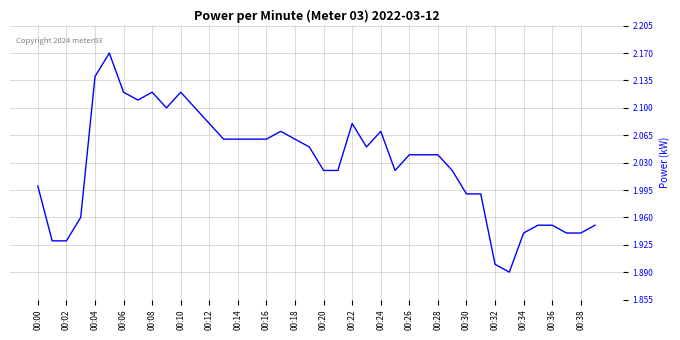

Reading right to left, transcribe all the data shown in this chart.

1.9	1.9	1.9	1.9	1.9	1.9	1.9	1.9	2.0	2.0	2.0	2.0	2.0	2.0	2.0	2.1	2.0	2.1	2.0	2.0	2.0	2.1	2.1	2.1	2.1	2.1	2.1	2.1	2.1	2.1	2.1	2.1	2.1	2.1	2.2	2.1	2.0	1.9	1.9	2.0